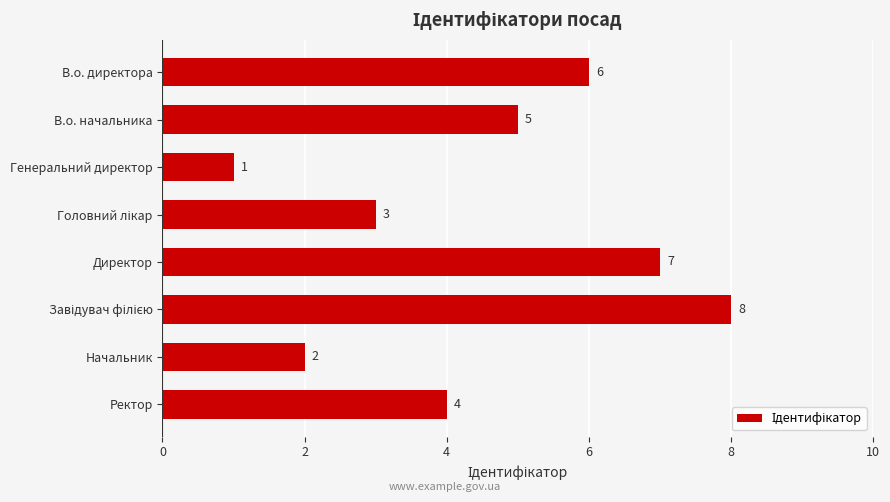

How many bars are there in total?

8